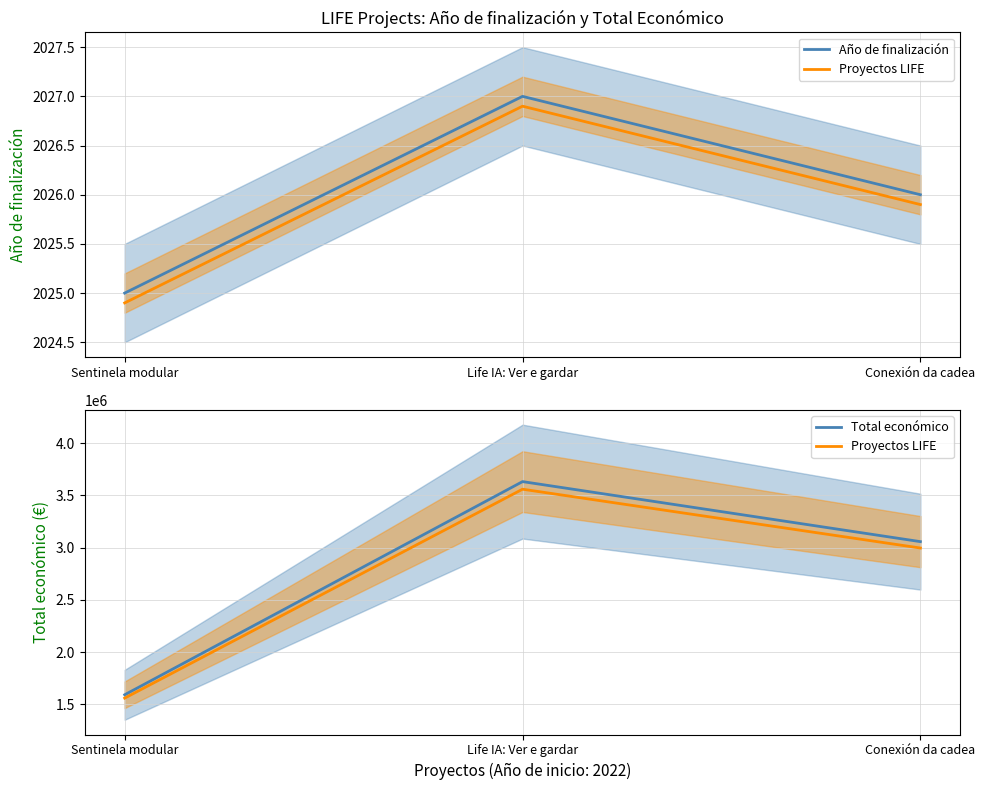

How many values in the Año de finalización series are below 2026?

1